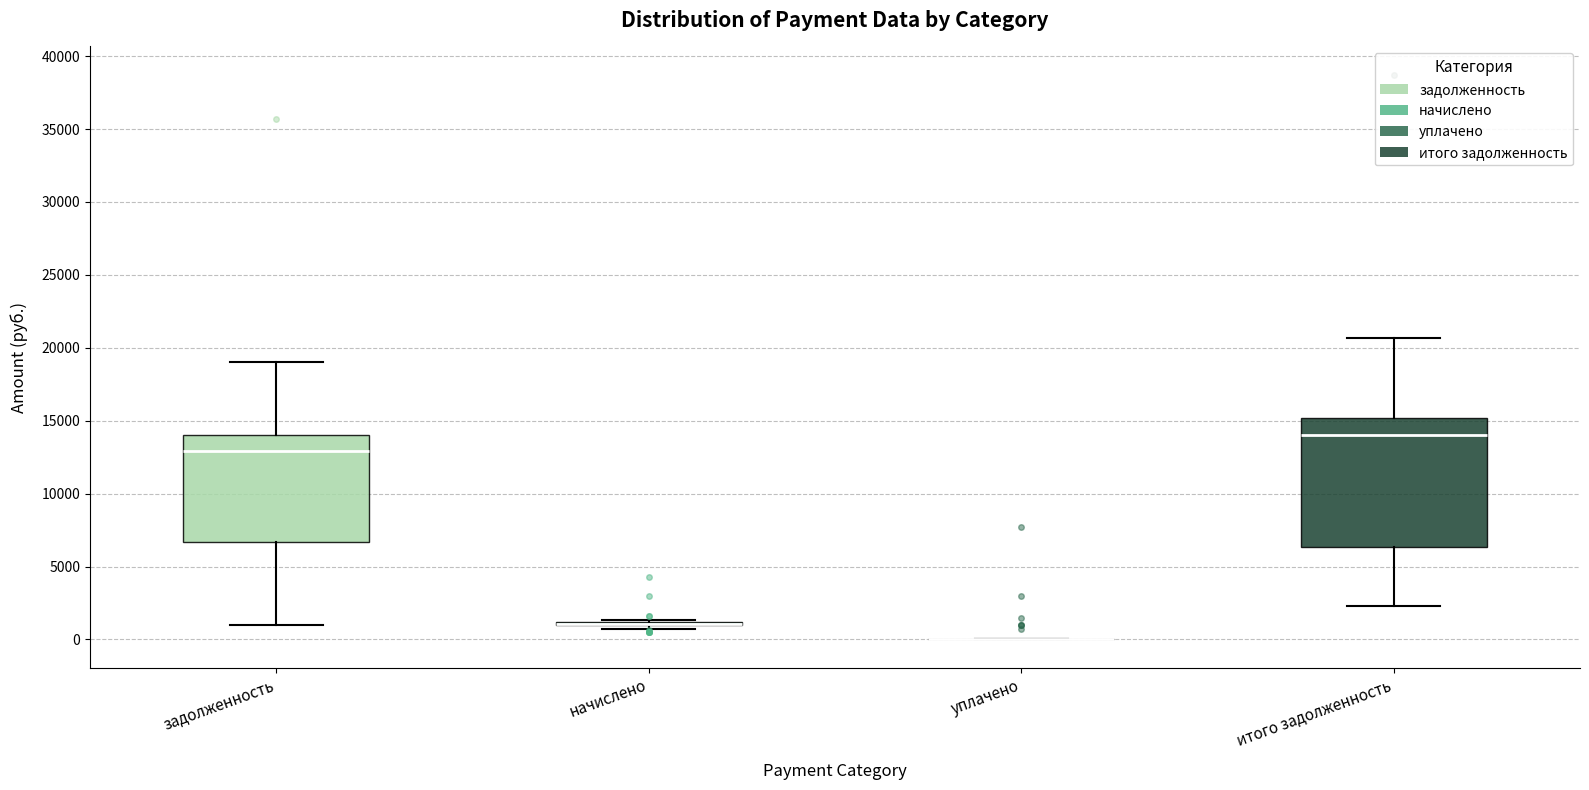

Reading left to right, read every box against the y-axis: the position of its median line, the range the box covers, and the ends of its whiskers. The values are not printed on the chart, so give them approximately, as read against the axis.

задолженность: median 13000, box 6500 to 14000, whiskers 1000 to 19000
начислено: box collapsed to a line at 1000, whiskers 500 to 1500
уплачено: box collapsed to a line at 0, whiskers 0 to 0
итого задолженность: median 14000, box 6500 to 15000, whiskers 2500 to 20500